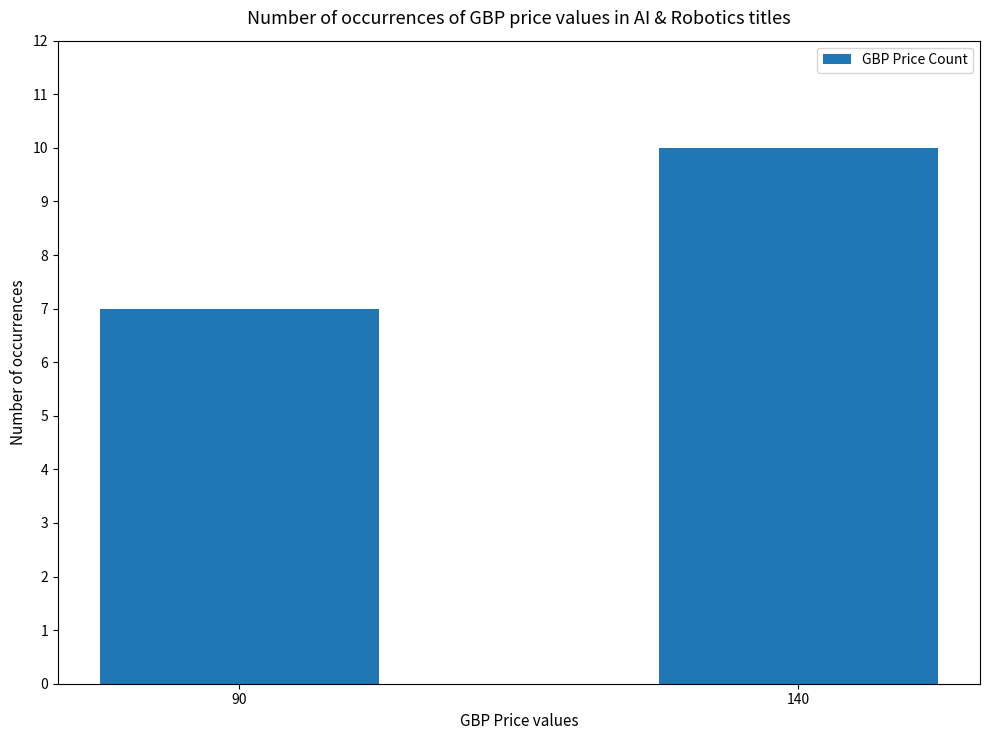

Rank the categories by value from lowest to highest.

90, 140